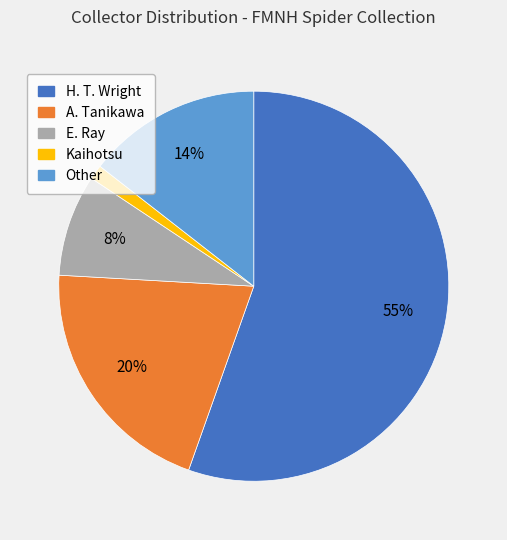

Between E. Ray and Kaihotsu, which is larger?

E. Ray